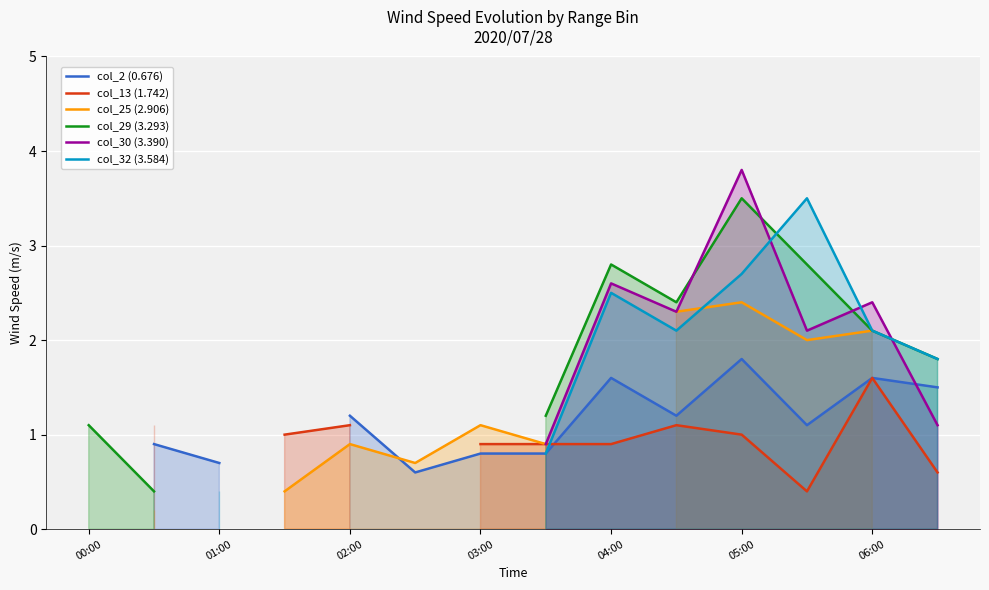

At which category does col_30 (3.390) reach its first local valley?

9